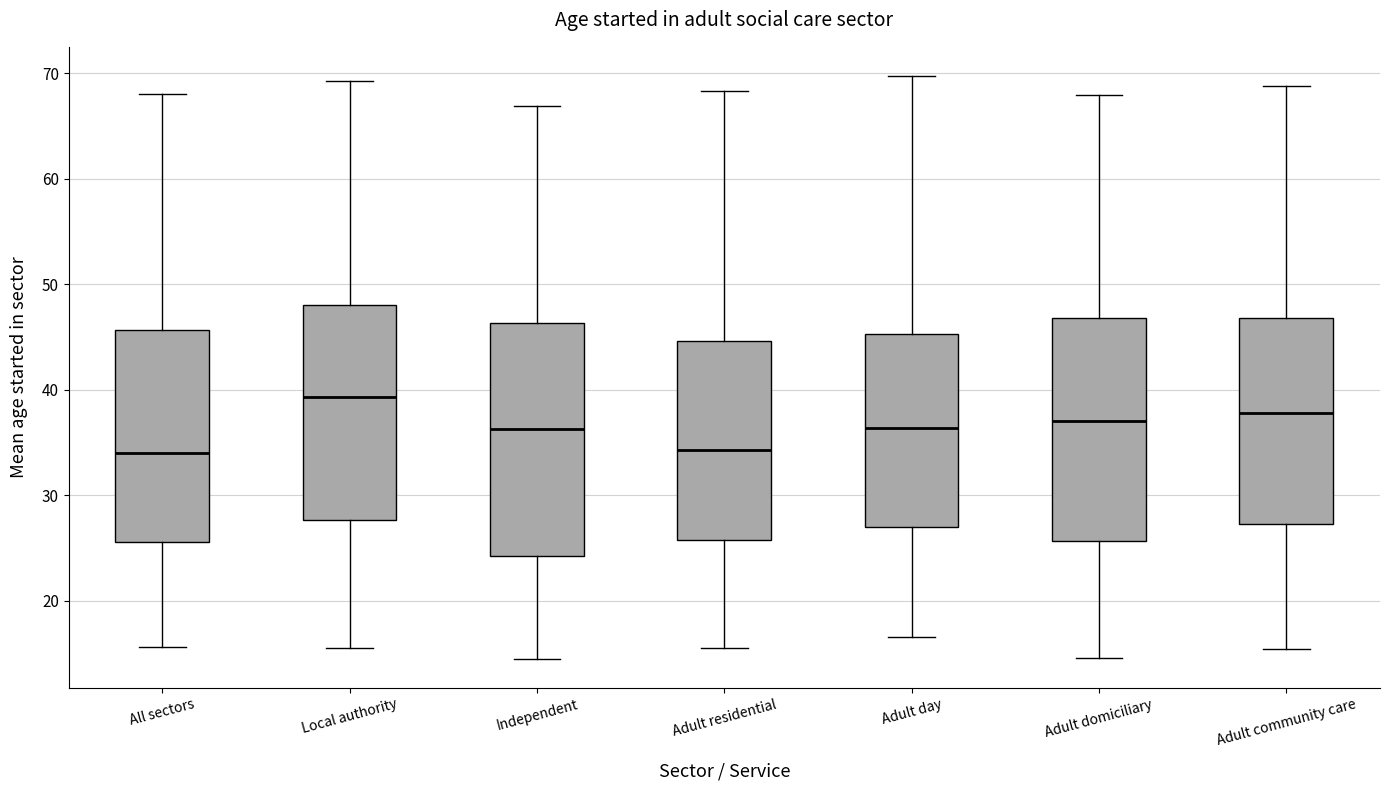

Reading left to right, transcribe this box plot: for each box, give where its median line is, the range the box spans, and where its two whiskers end, as read against the y-axis. The values are not printed on the chart, so give them approximately, as read against the axis.

All sectors: median 34, box 26 to 46, whiskers 16 to 68
Local authority: median 39, box 28 to 48, whiskers 16 to 69
Independent: median 36, box 24 to 46, whiskers 15 to 67
Adult residential: median 34, box 26 to 45, whiskers 16 to 68
Adult day: median 36, box 27 to 45, whiskers 17 to 70
Adult domiciliary: median 37, box 26 to 47, whiskers 15 to 68
Adult community care: median 38, box 27 to 47, whiskers 15 to 69